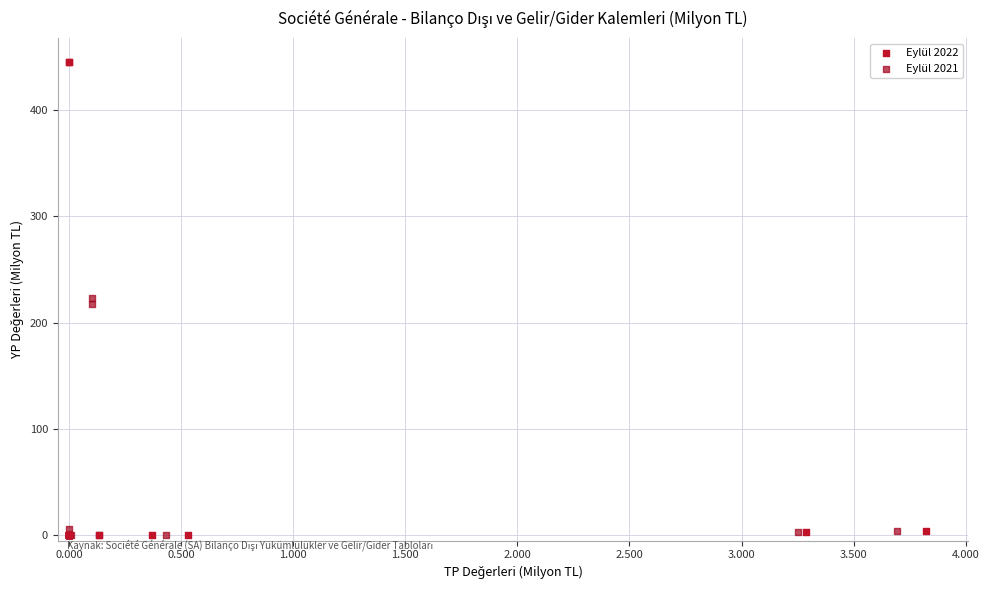

Which series reaches the maximum Y coordinate?

Eylül 2022